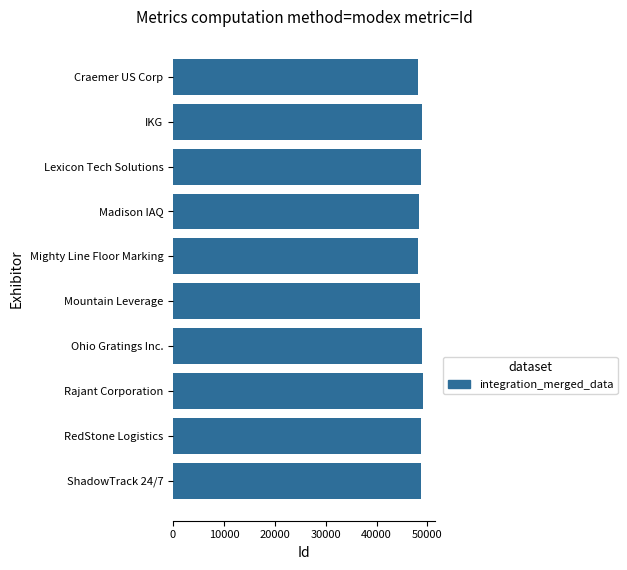

What is the greatest value displayed?

49021